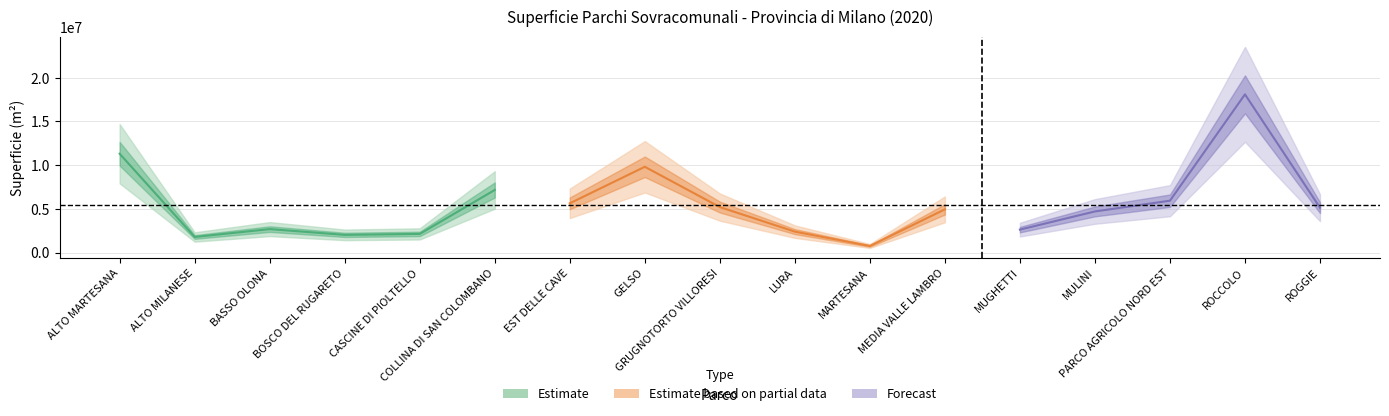

Reading right to left, transcribe all the data shown in this chart.

ROGGIE=5130000	ROCCOLO=18100000	PARCO AGRICOLO NORD EST=5930000	MULINI=4700000	MUGHETTI=2620000	MEDIA VALLE LAMBRO=4940000	MARTESANA=750000	LURA=2390000	GRUGNOTORTO VILLORESI=5200000	GELSO=9810000	EST DELLE CAVE=5630000	COLLINA DI SAN COLOMBANO=7160000	CASCINE DI PIOLTELLO=2130000	BOSCO DEL RUGARETO=2020000	BASSO OLONA=2680000	ALTO MILANESE=1780000	ALTO MARTESANA=11300000